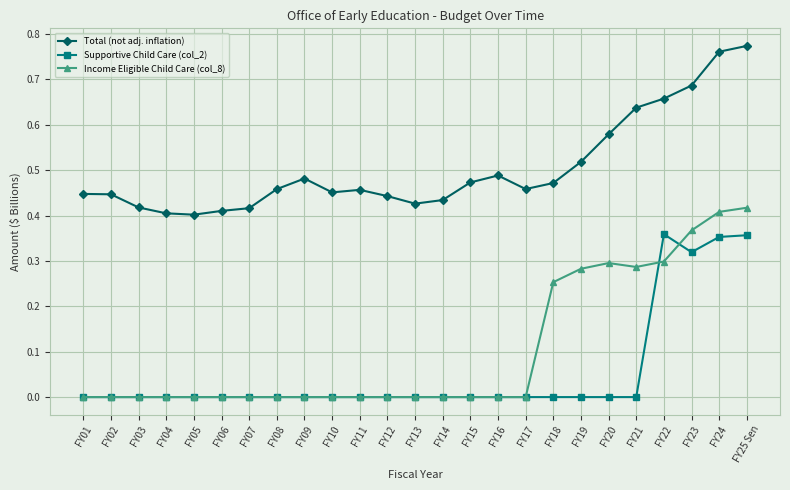

True or false: Supportive Child Care (col_2) has more than 0 points higher than both neighbors.

True